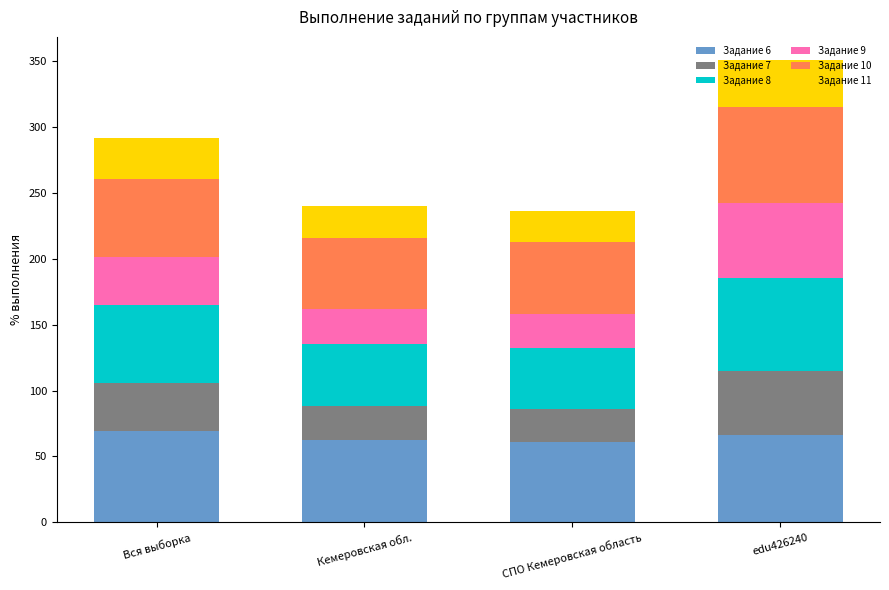

What is the total value across all series at Кемеровская обл.?

239.9